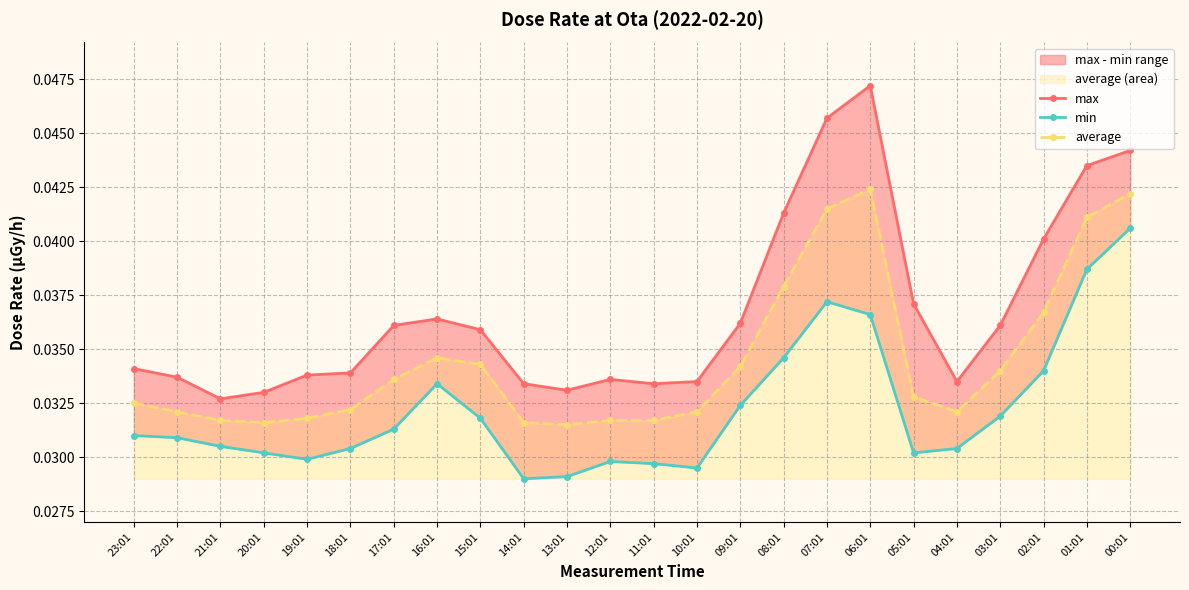

Is the value of max at 14:01 greater than the value of min at 16:01?

No